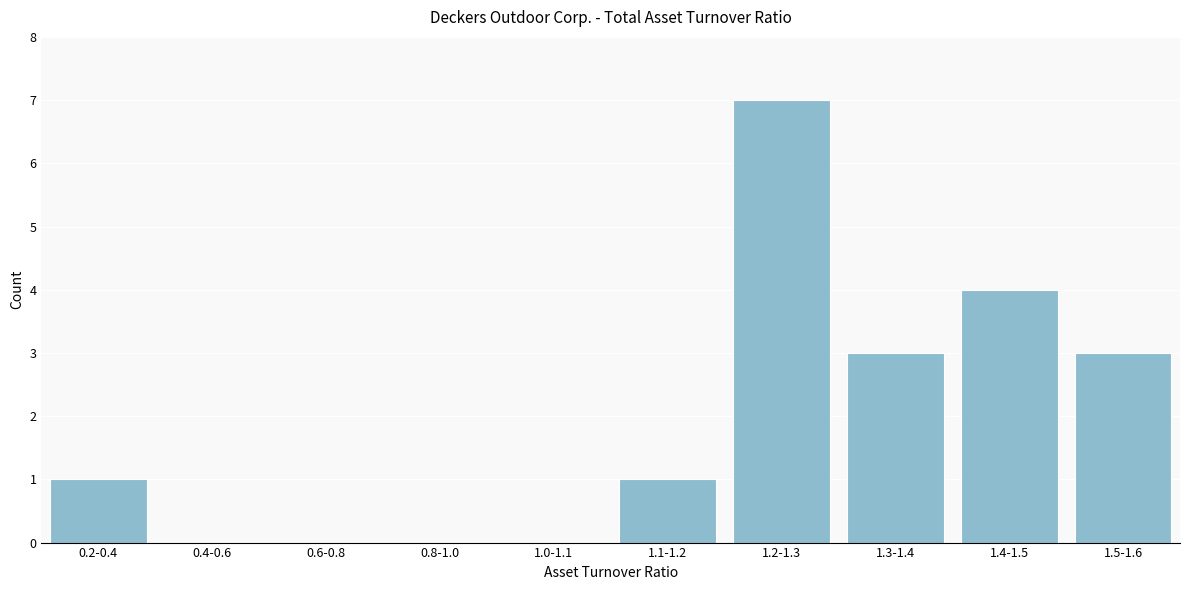

Reading right to left, list all the values displayed in this chart.

1.5-1.6=3	1.4-1.5=4	1.3-1.4=3	1.2-1.3=7	1.1-1.2=1	1.0-1.1=0	0.8-1.0=0	0.6-0.8=0	0.4-0.6=0	0.2-0.4=1